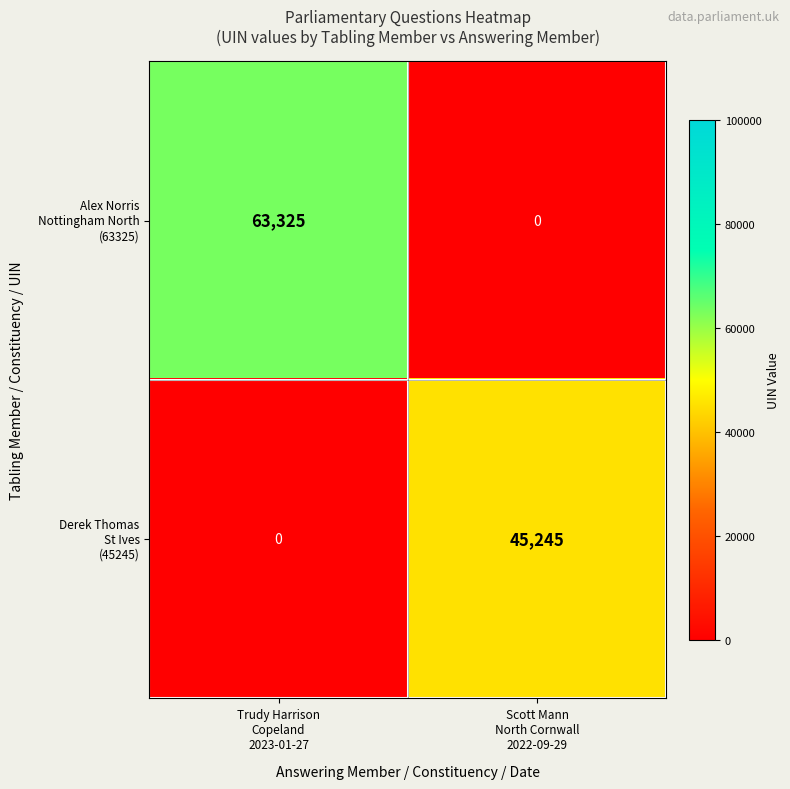

What is the greatest value displayed?

63325